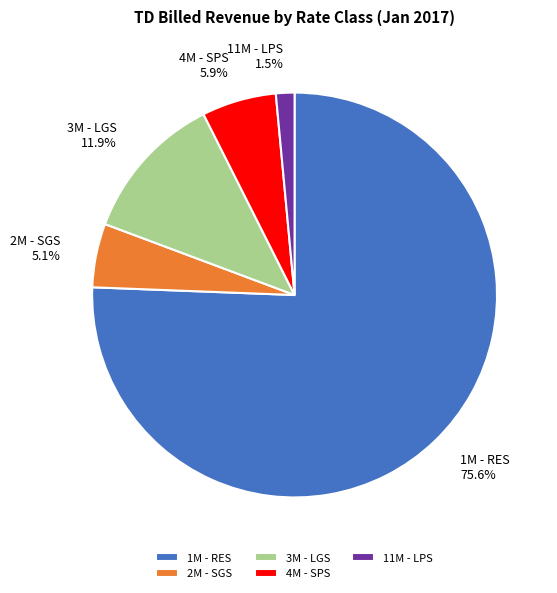

To the nearest percent, what is the difference between the largest and smallest slice percentages?

74%